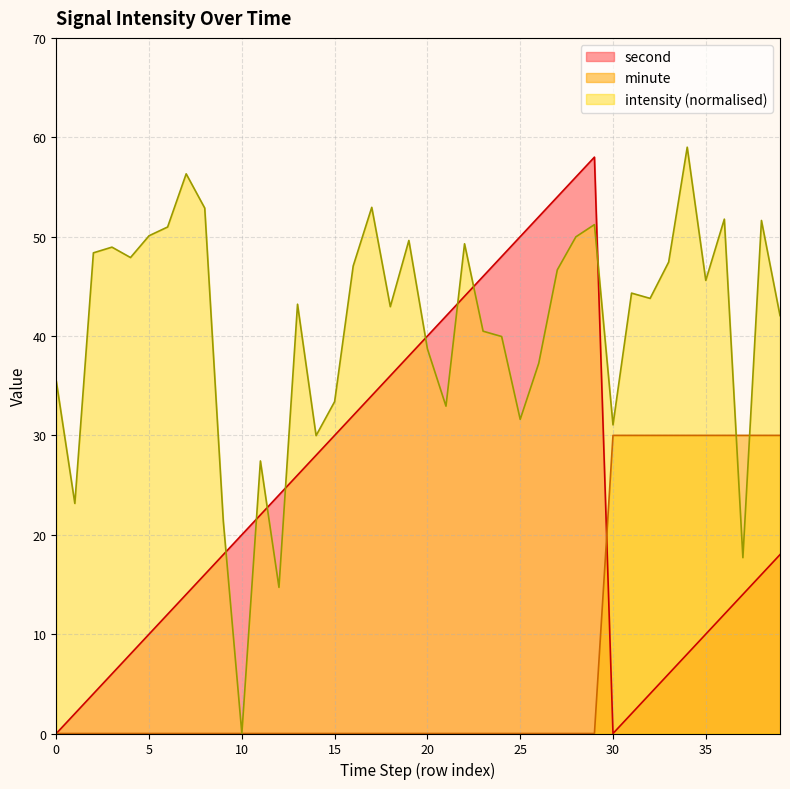

What is the spread (max minus min) of values at 0?

35.5